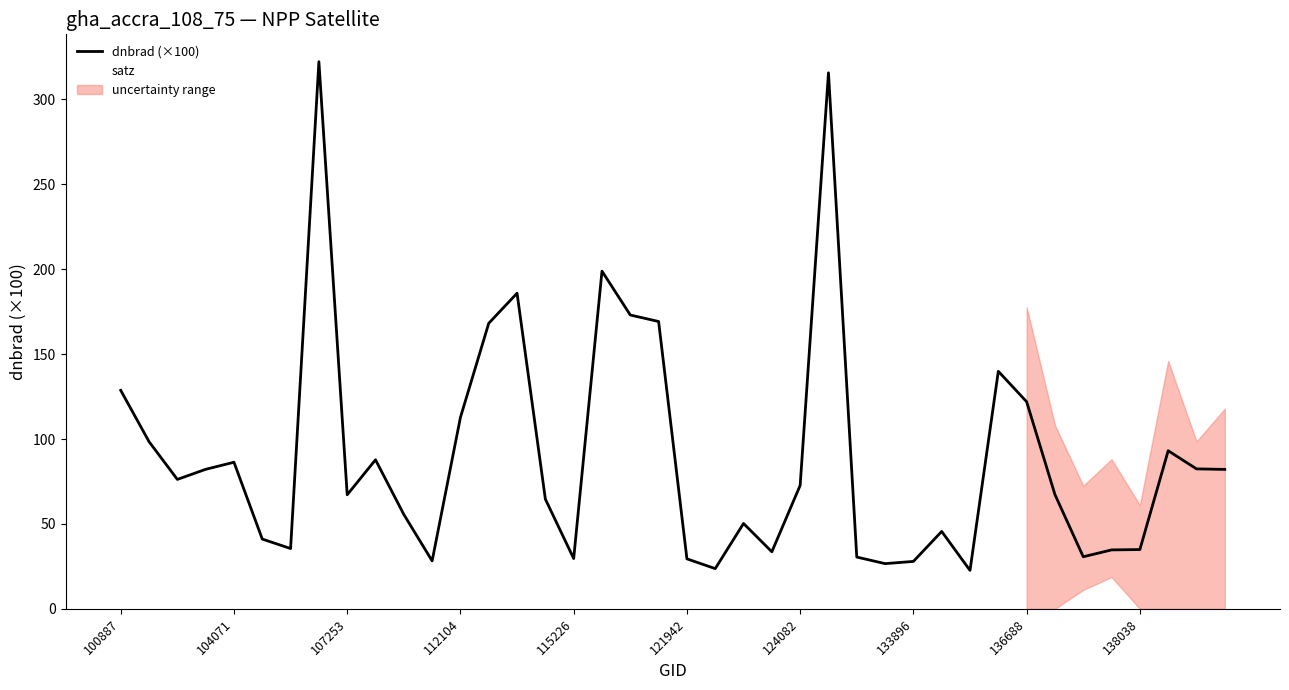

Does the chart display data point markers on the line(s)?

No